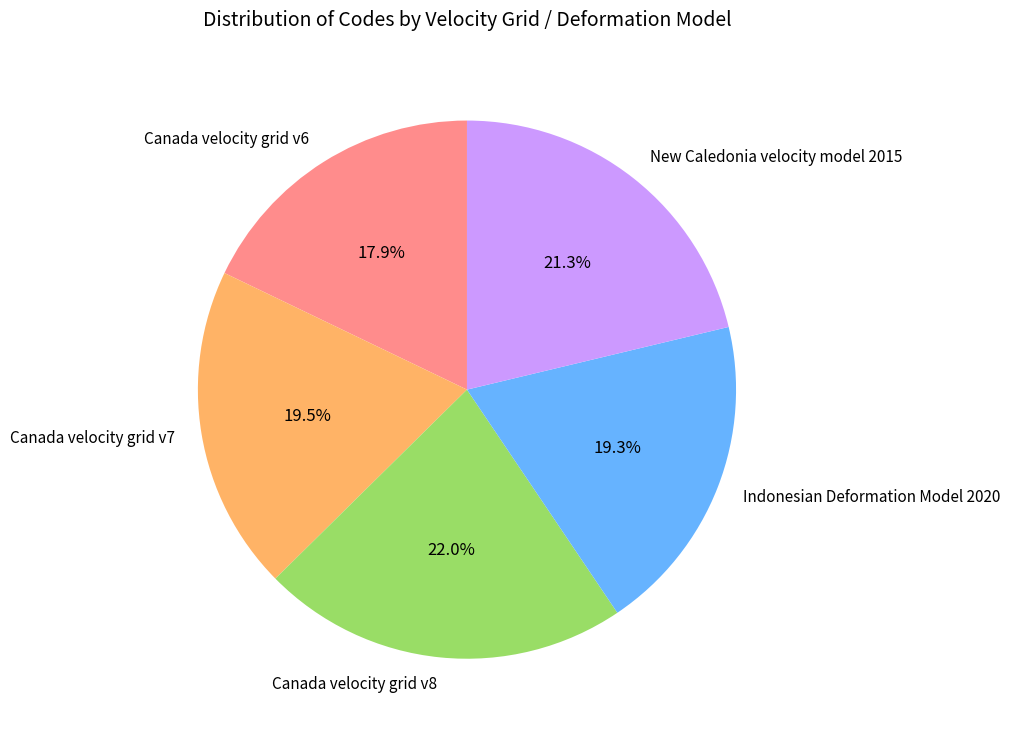

Count the number of slices in the pie.

5